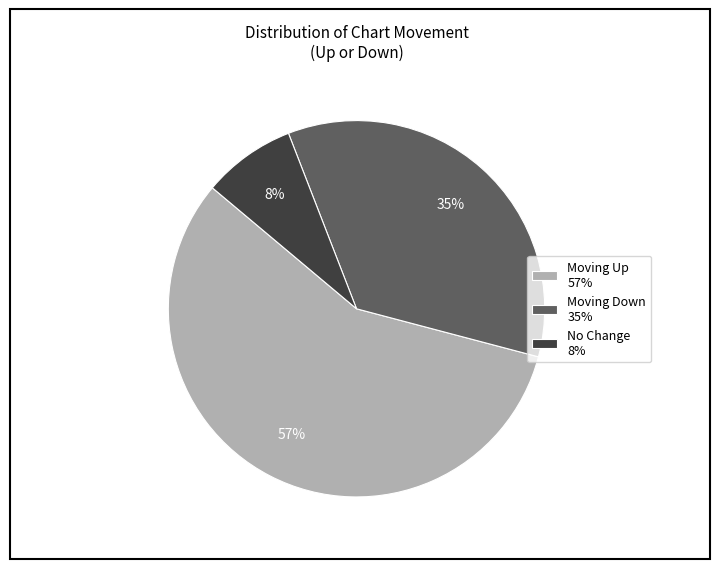

To the nearest percent, what is the difference between the largest and smallest slice percentages?

49%